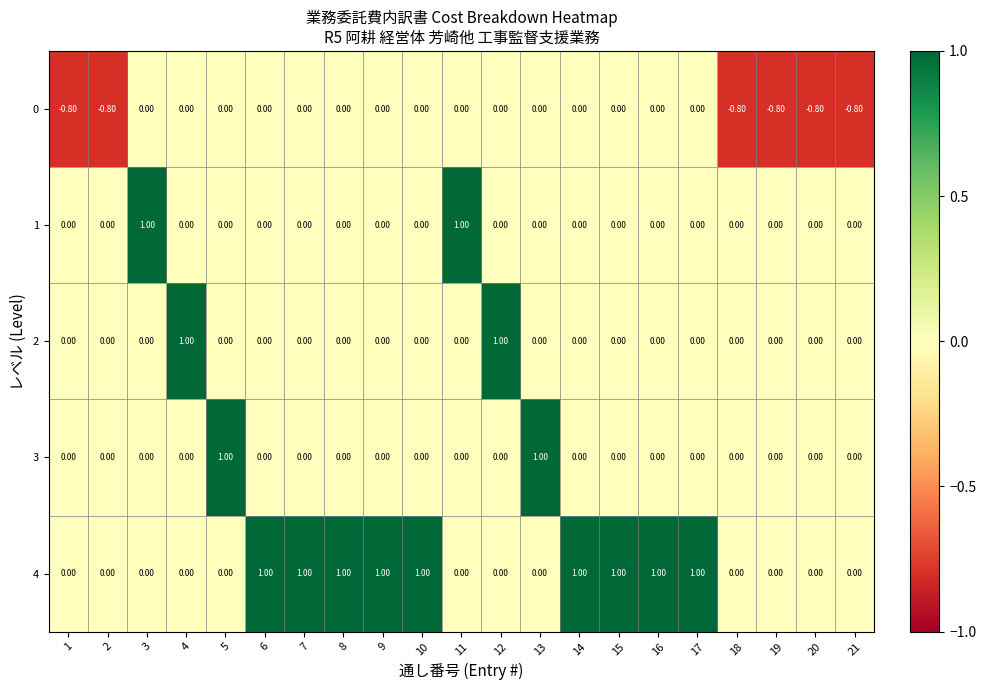

What is the difference between the maximum and minimum values in the 0 series?

0.8